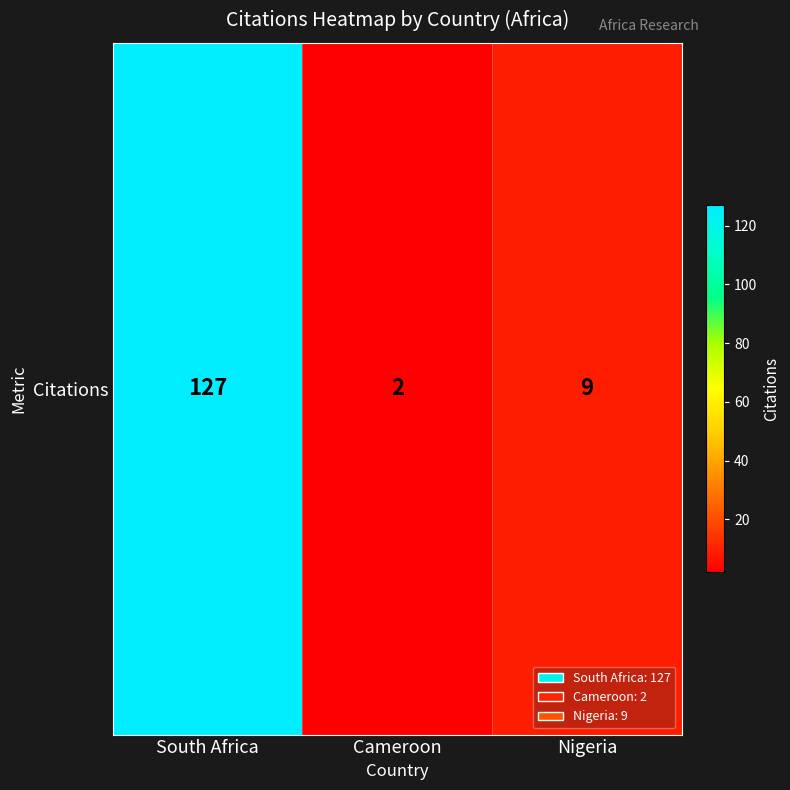

Rank the categories by value from lowest to highest.

Cameroon, Nigeria, South Africa